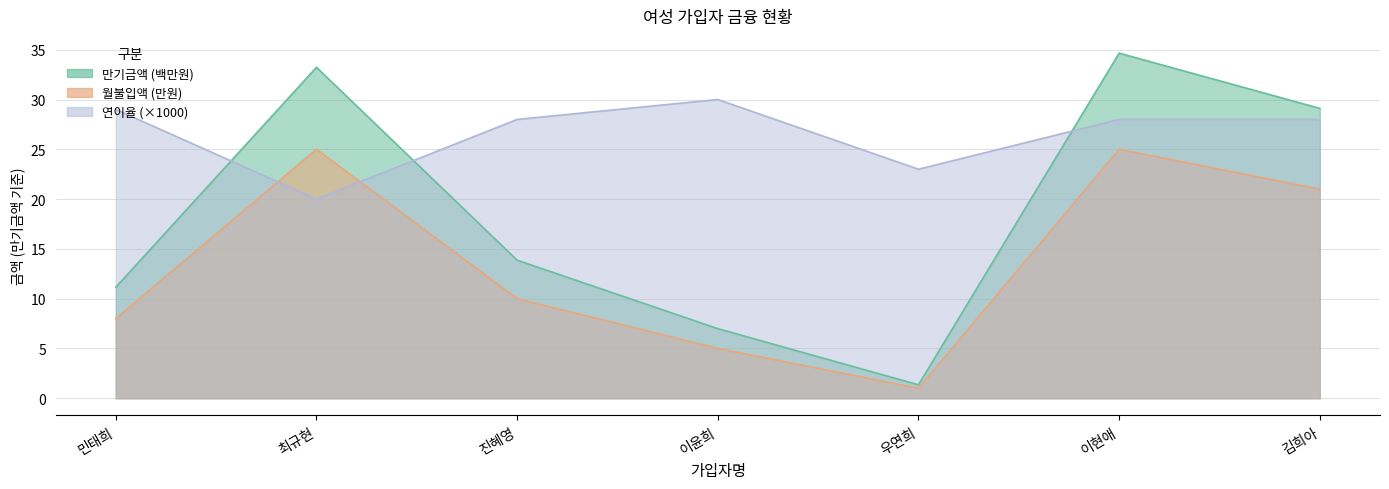

Reading right to left, list all the values displayed in this chart.

만기금액: 29.1	34.7	1.3	7.0	13.9	33.2	11.1
월불입액: 21.0	25.0	1.0	5.0	10.0	25.0	8.0
연이율: 28.0	28.0	23.0	30.0	28.0	20.0	29.0